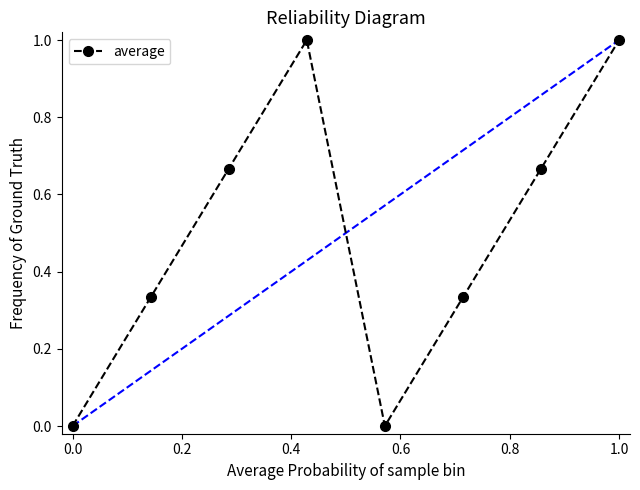

How many points are higher than both their immediate neighbors (excluding endpoints)?

1